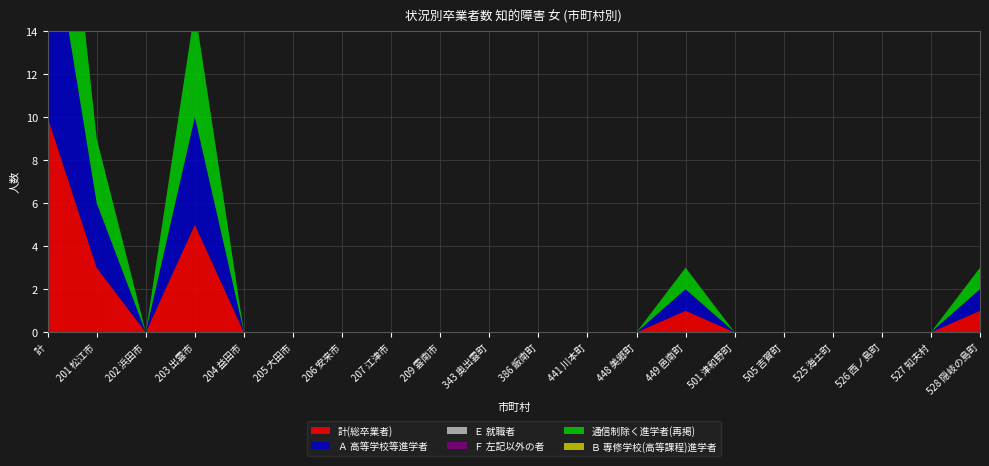

Reading right to left, extract all data points from this chart.

計(総卒業者): 1	0	0	0	0	0	1	0	0	0	0	0	0	0	0	0	5	0	3	10
Ａ 高等学校等進学者: 1	0	0	0	0	0	1	0	0	0	0	0	0	0	0	0	5	0	3	10
Ｅ 就職者: 0	0	0	0	0	0	0	0	0	0	0	0	0	0	0	0	0	0	0	0
Ｆ 左記以外の者: 0	0	0	0	0	0	0	0	0	0	0	0	0	0	0	0	0	0	0	0
通信制除く進学者(再掲): 1	0	0	0	0	0	1	0	0	0	0	0	0	0	0	0	5	0	3	10
Ｂ 専修学校(高等課程)進学者: 0	0	0	0	0	0	0	0	0	0	0	0	0	0	0	0	0	0	0	0